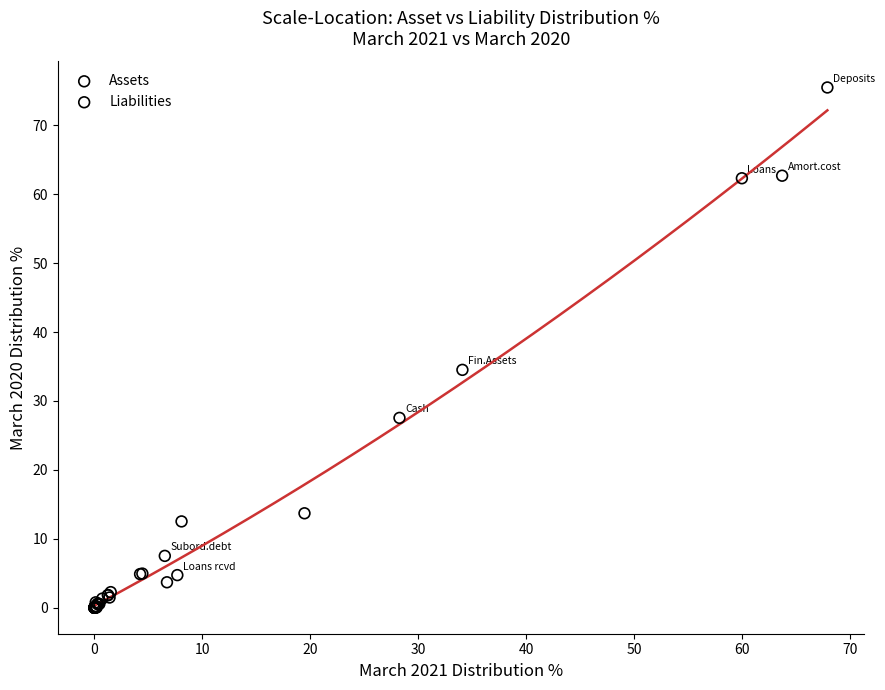

Which series has the largest Y range (max minus min)?

Liabilities